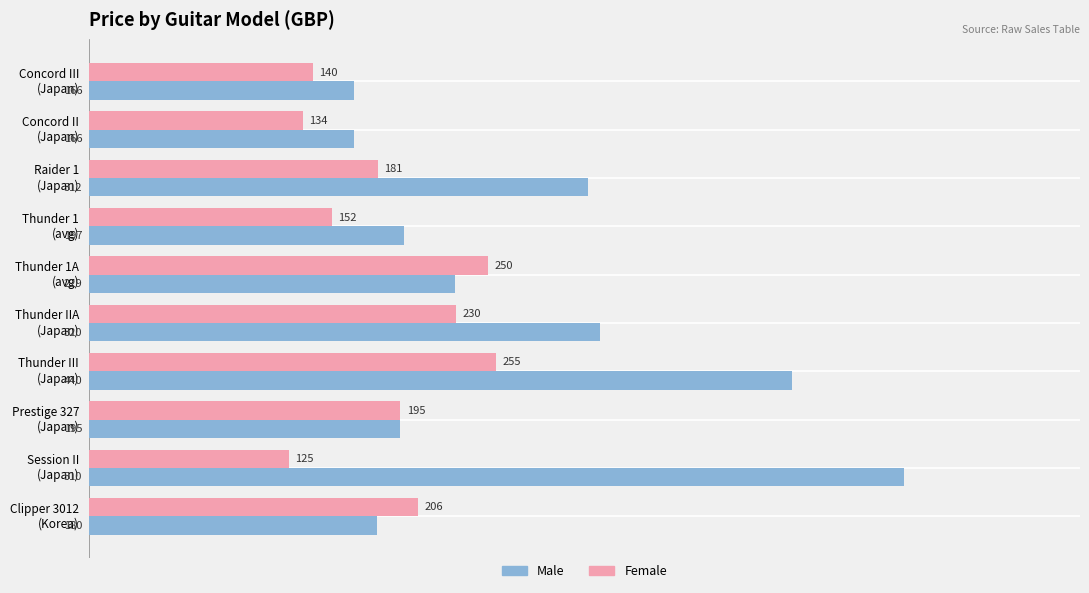

Which series has the widest spread of values?

Male